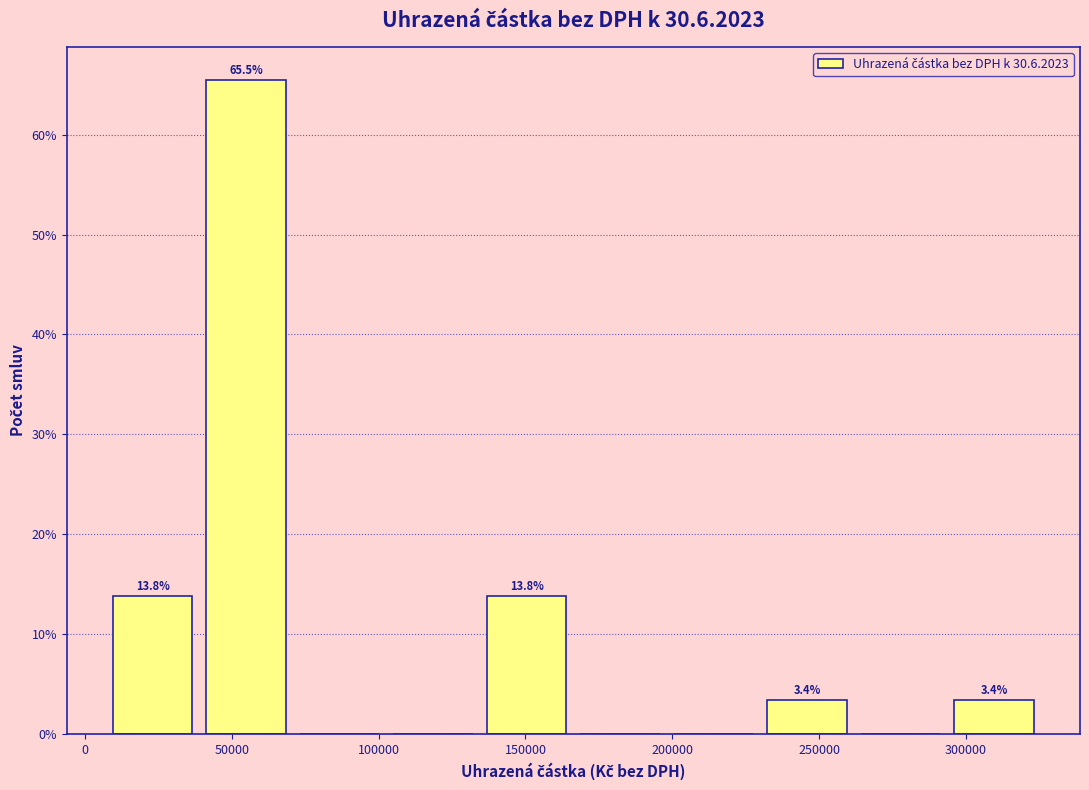

Over which range of the x-axis is the bar tallest?

40000 to 70000